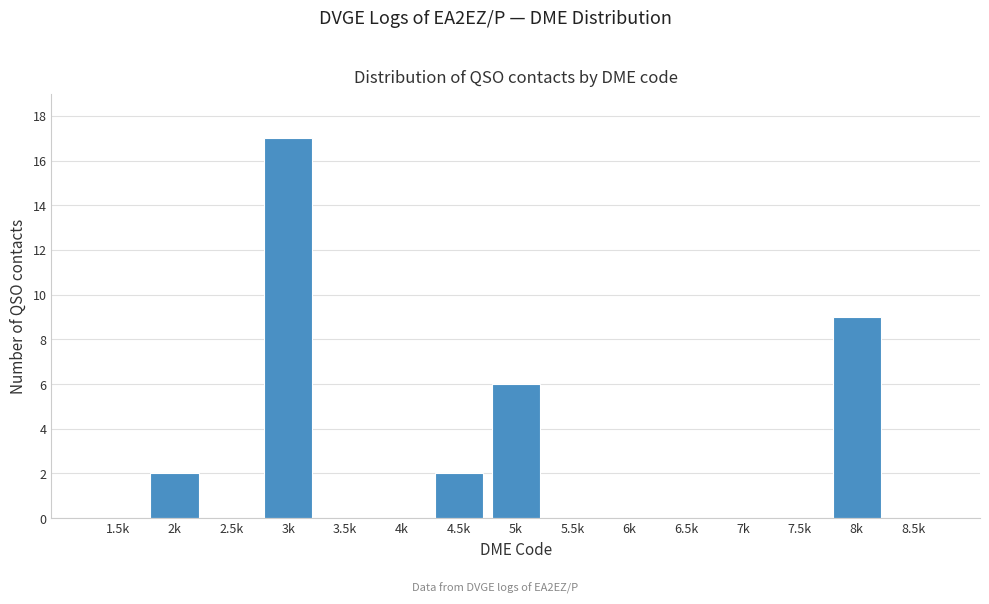

Reading left to right, what are all the values shown in this chart?

1.5k=0	2k=2	2.5k=0	3k=17	3.5k=0	4k=0	4.5k=2	5k=6	5.5k=0	6k=0	6.5k=0	7k=0	7.5k=0	8k=9	8.5k=0